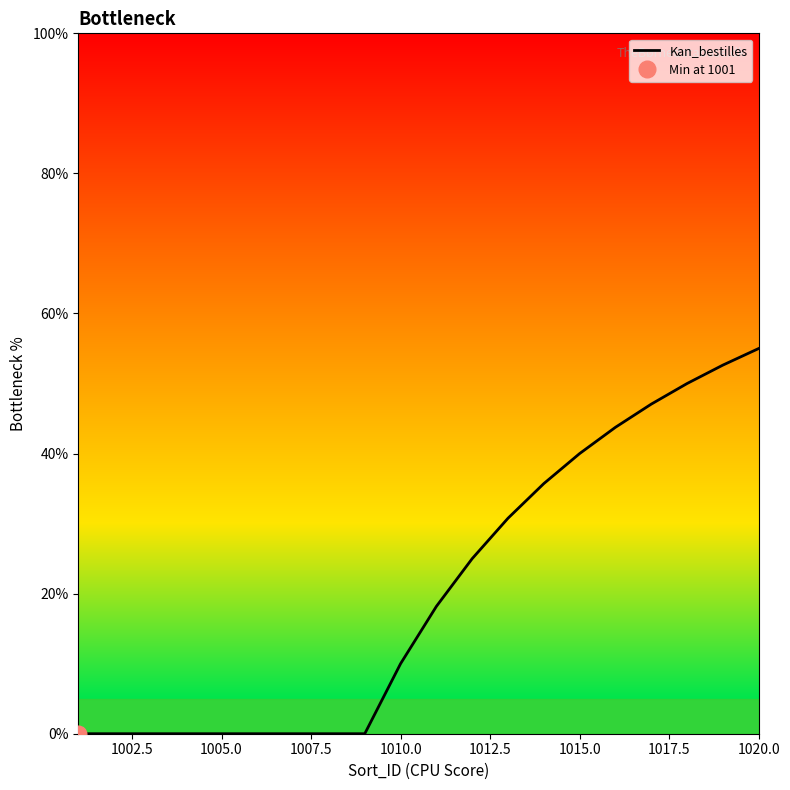

How many lines are shown in the chart?

1